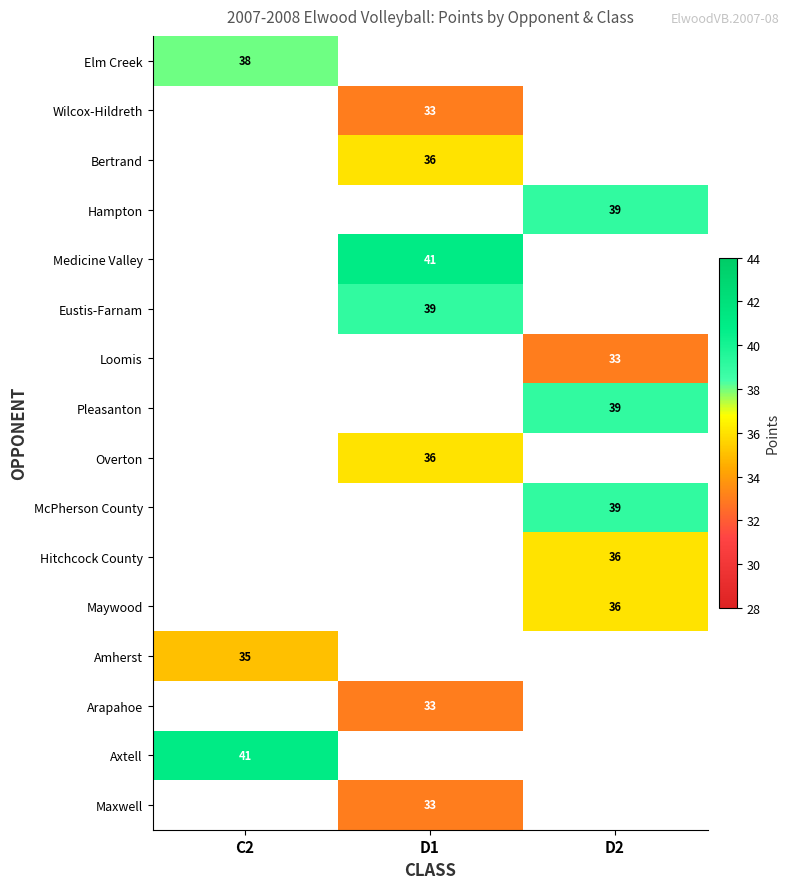

Between D2 and C2, which is larger?

C2